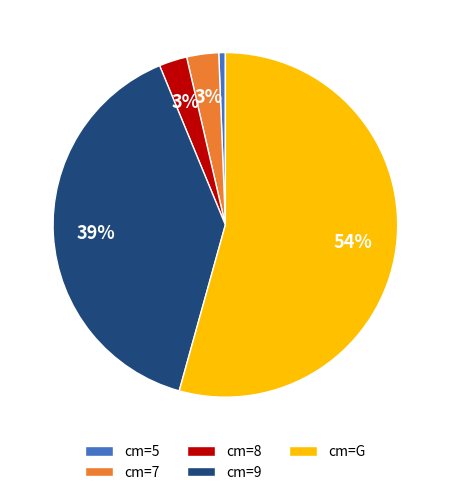

Is it true that cm=9 is 53% of the pie?

False